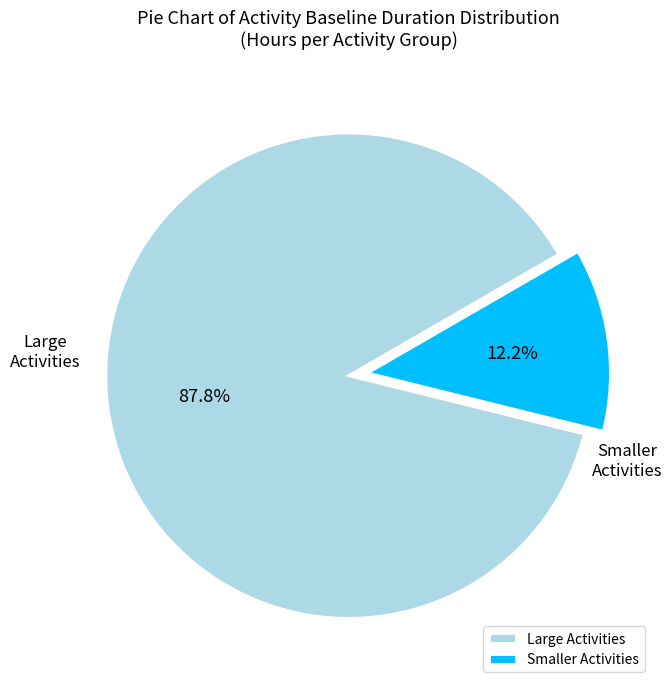

Which slice represents more than half of the pie?

Large Activities